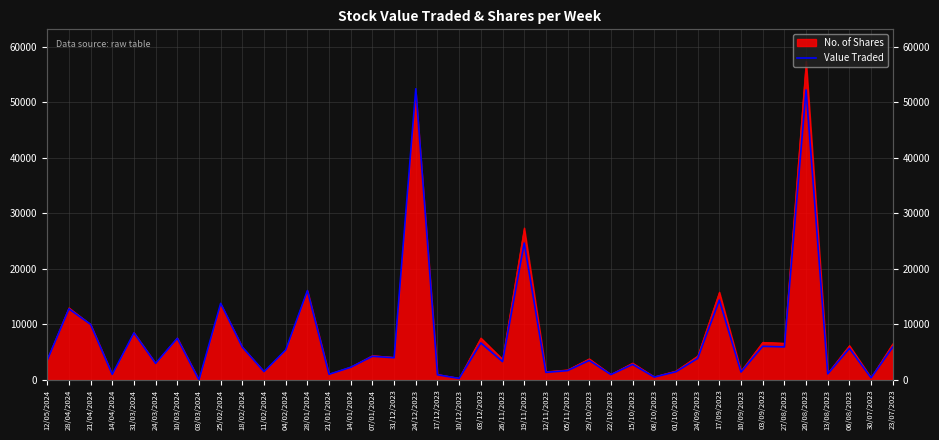

How many interior local valleys (lower than both neighbors) does the data have?

15